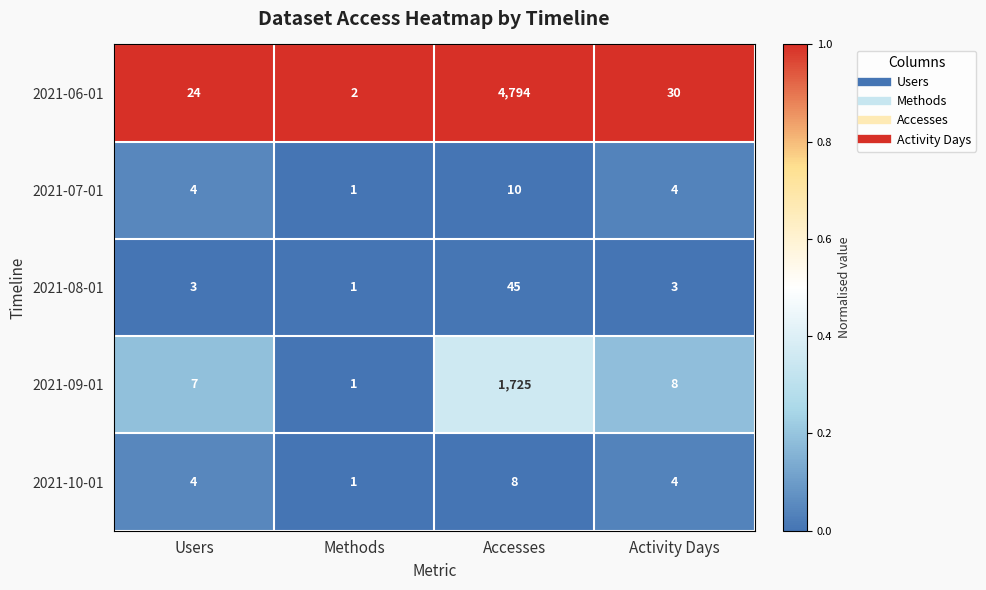

Between Users and Methods, which series saw the biggest shift?

2021-06-01